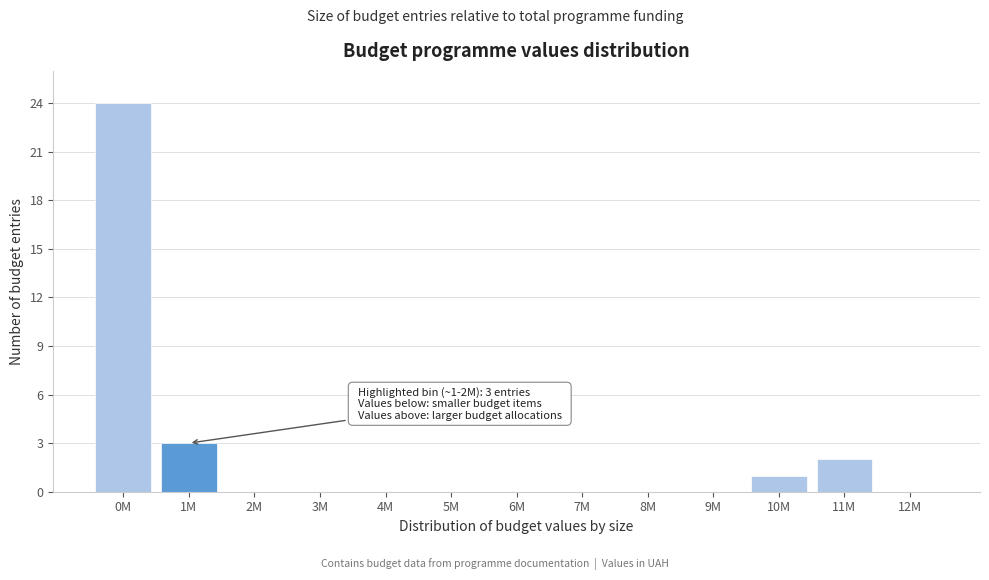

Where is the data nearest to the value 12?

1M